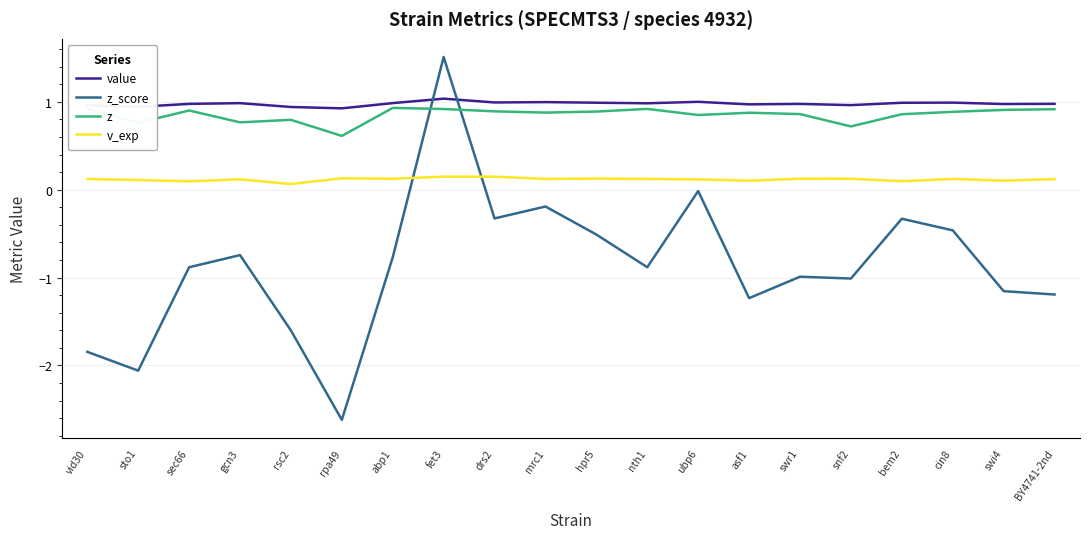

Is the value of value at fet3 greater than the value of z at cin8?

Yes